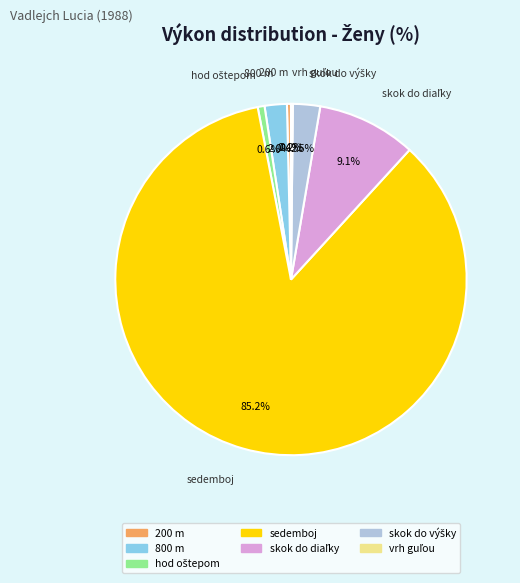

Does any single category account for the majority?

Yes